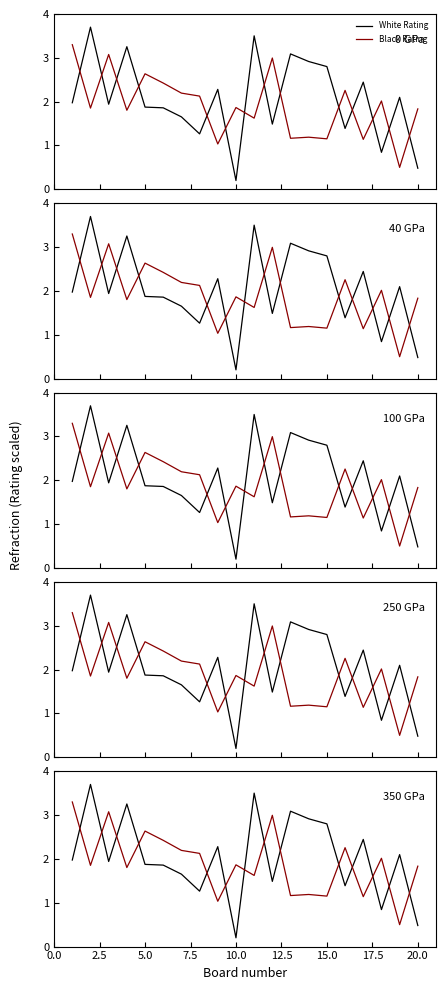

How many times do White Rating and Black Rating cross each other?

14